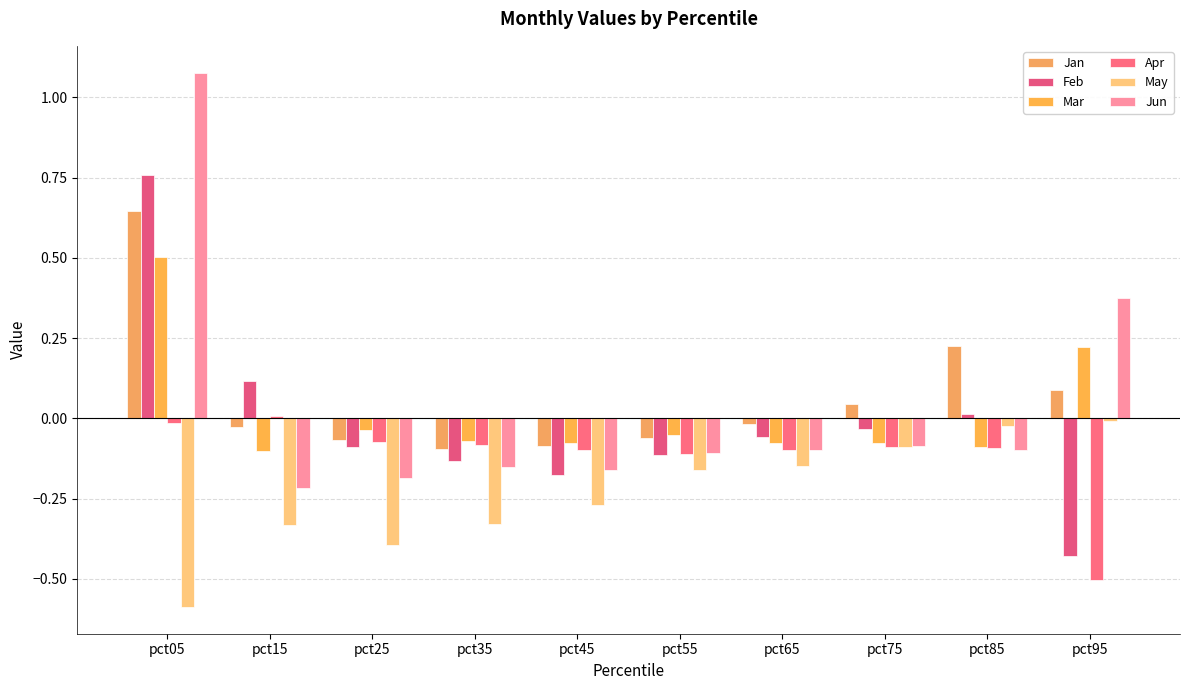

Which series changed the most between pct15 and pct85?

May